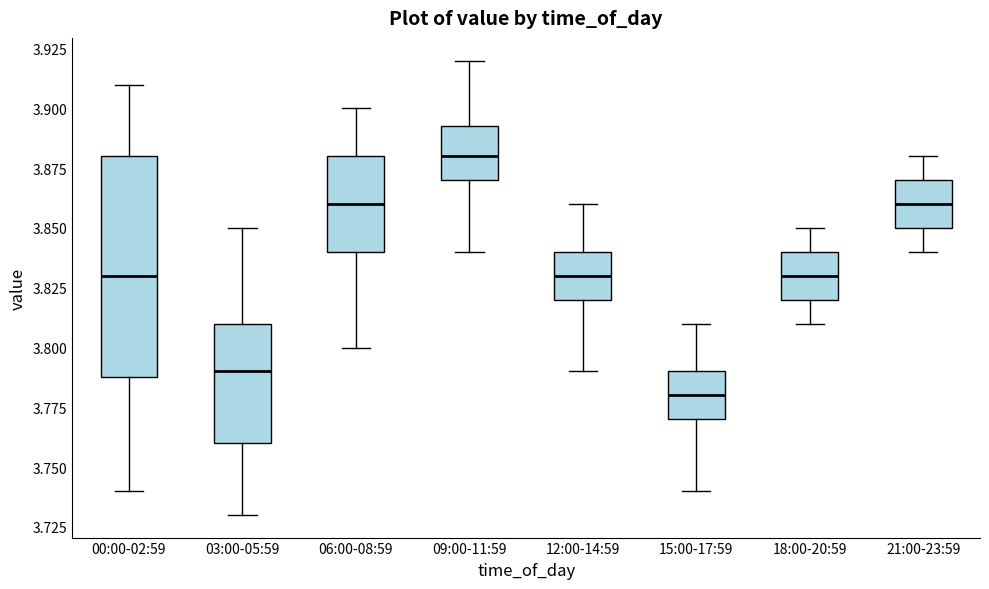

Where is the lower edge of the box for 00:00-02:59 on the y-axis? The values are not printed on the chart, so give them approximately, as read against the axis.

3.790